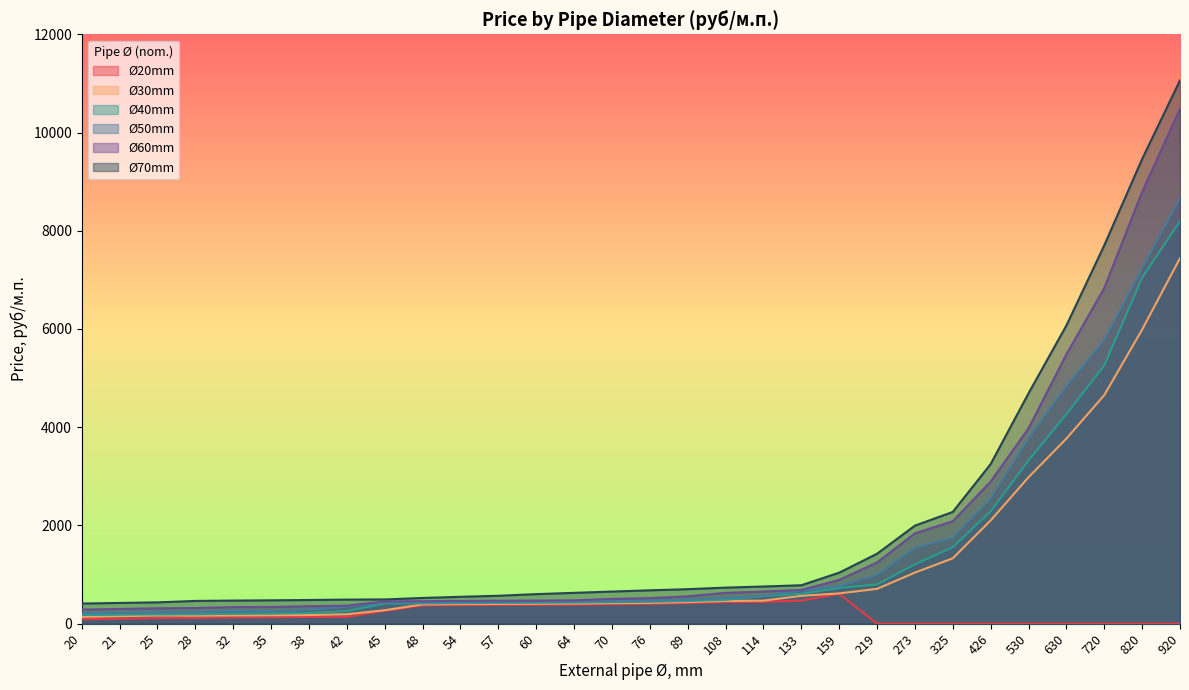

What are all the series names shown in the legend?

Ø20mm, Ø30mm, Ø40mm, Ø50mm, Ø60mm, Ø70mm